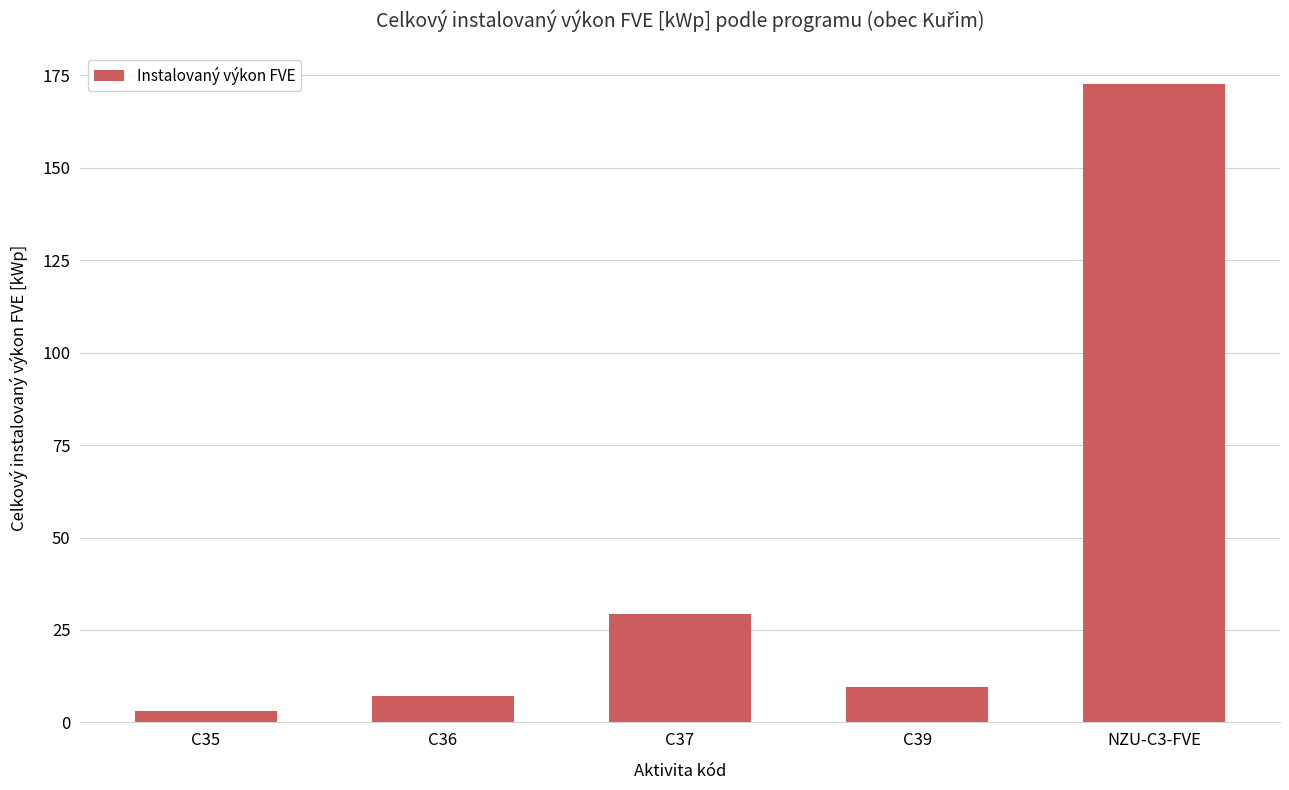

How many data points are above 9?

3